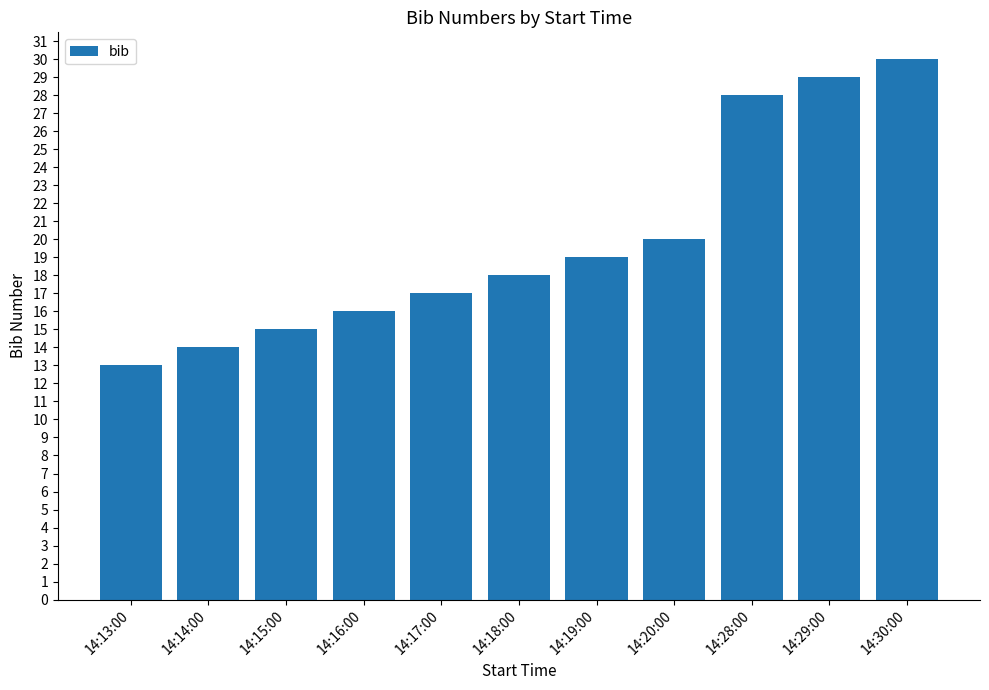

How many values are below 18?

5